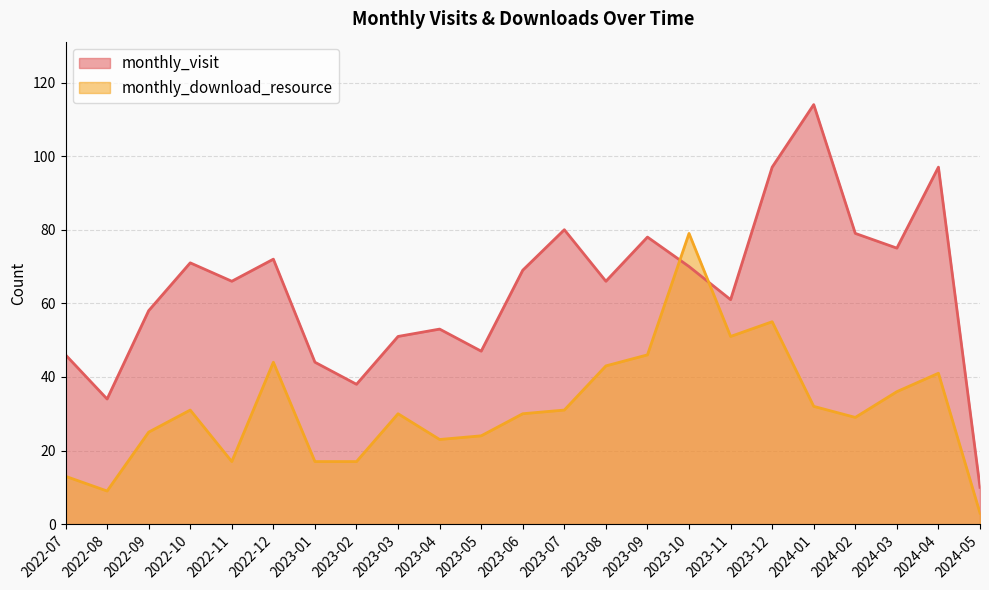

The value of monthly_download_resource at 2023-01 is 17. True or false?

True